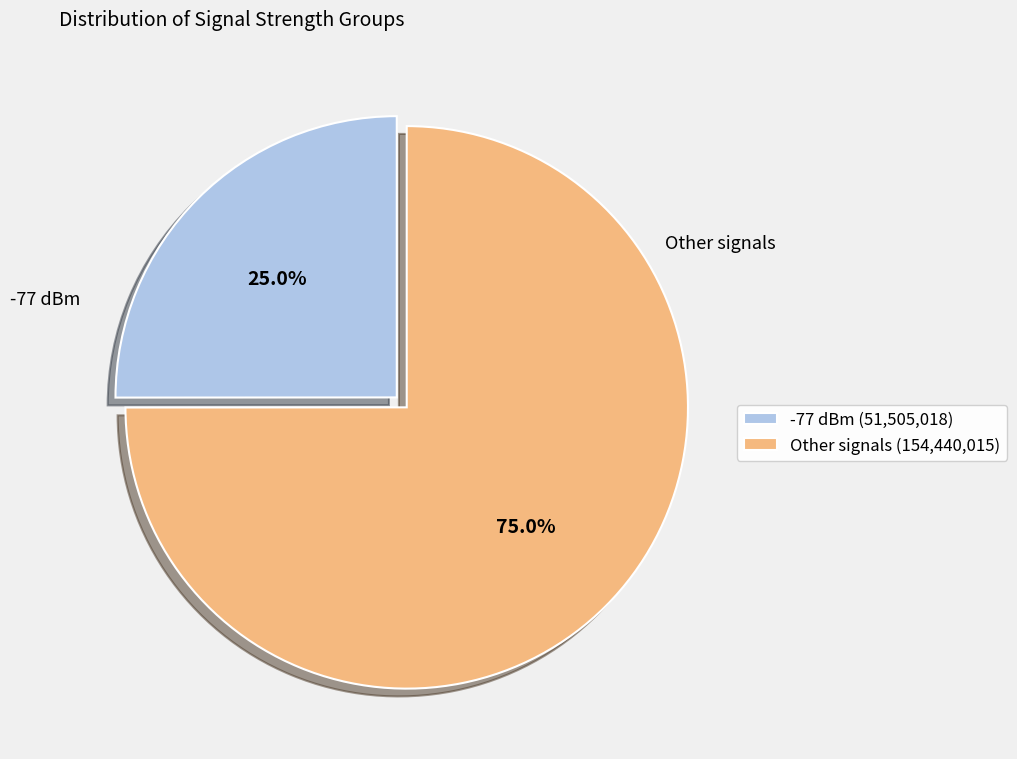

Does Other signals (154,440,015) represent more than half of the total?

Yes